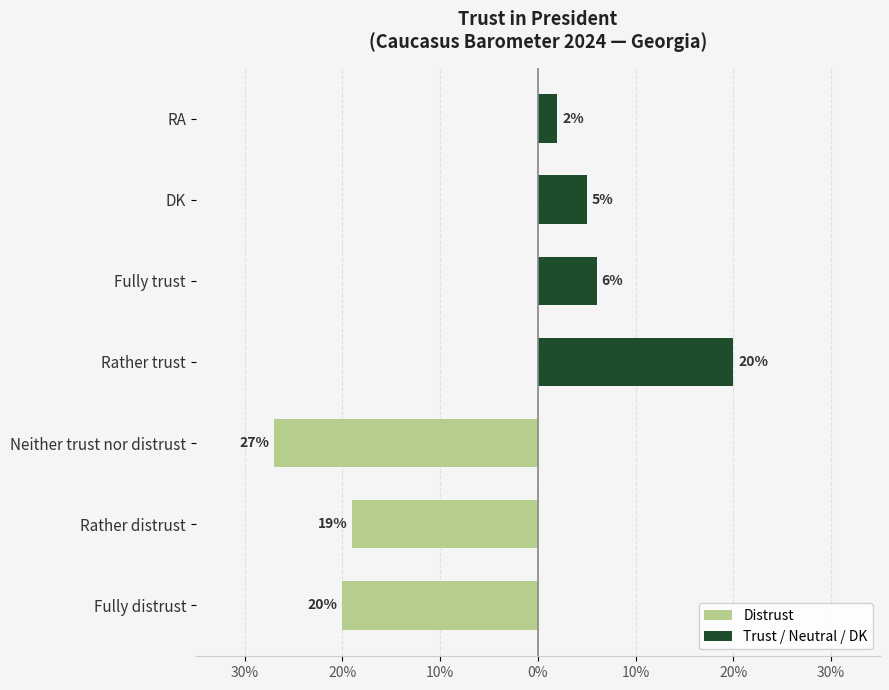

Does the chart contain stacked bars?

No